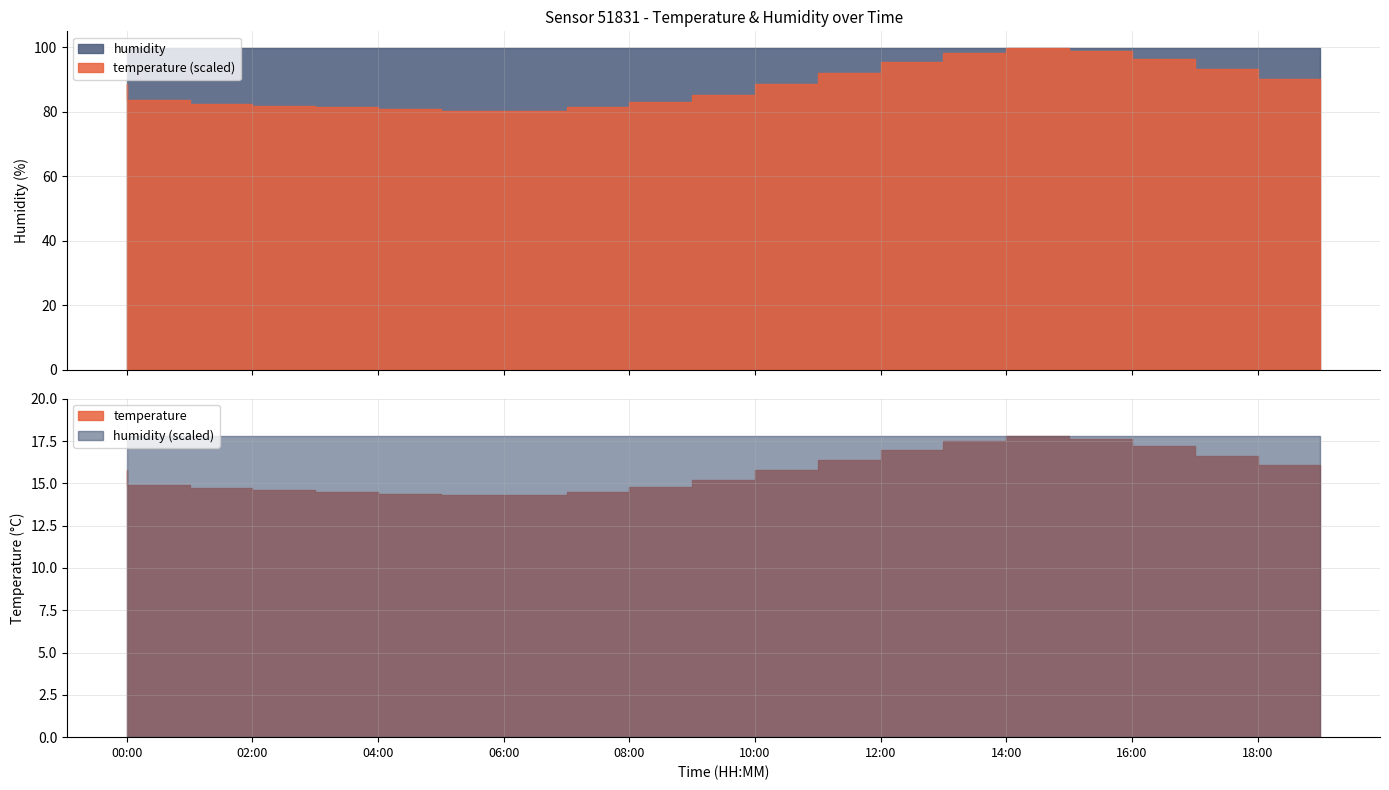

Between 06:00 and 14:00, which is larger?

14:00